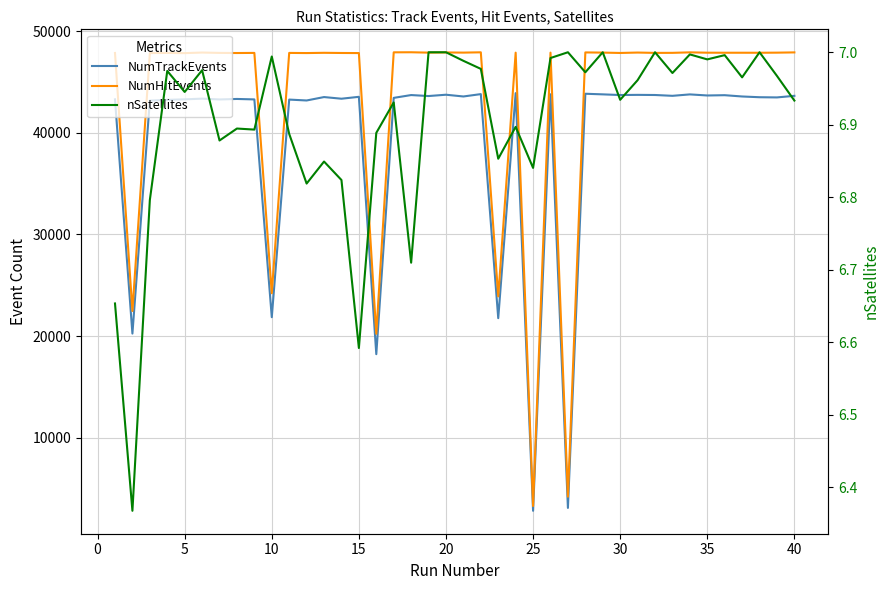

Rank the series by their maximum value, from highest to lowest.

NumHitEvents, NumTrackEvents, nSatellites